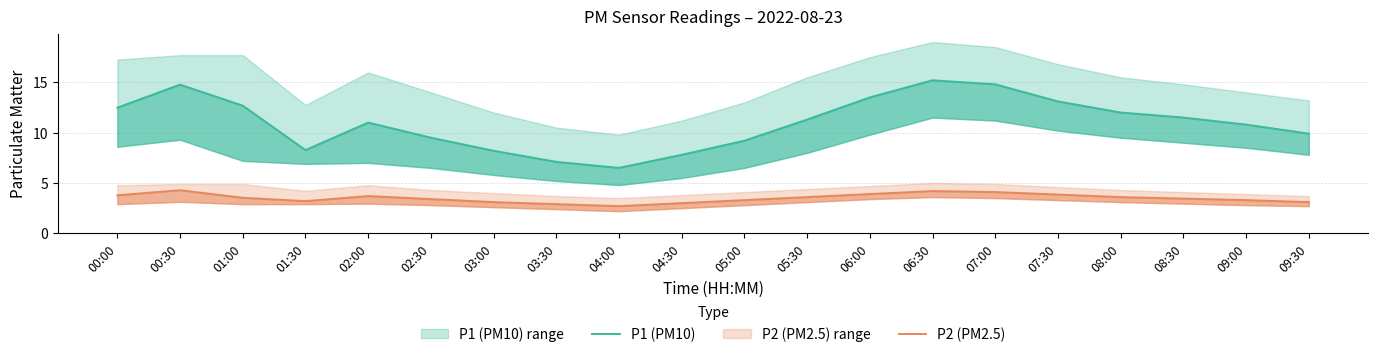

At which category is the sum across all series the highest?

06:30